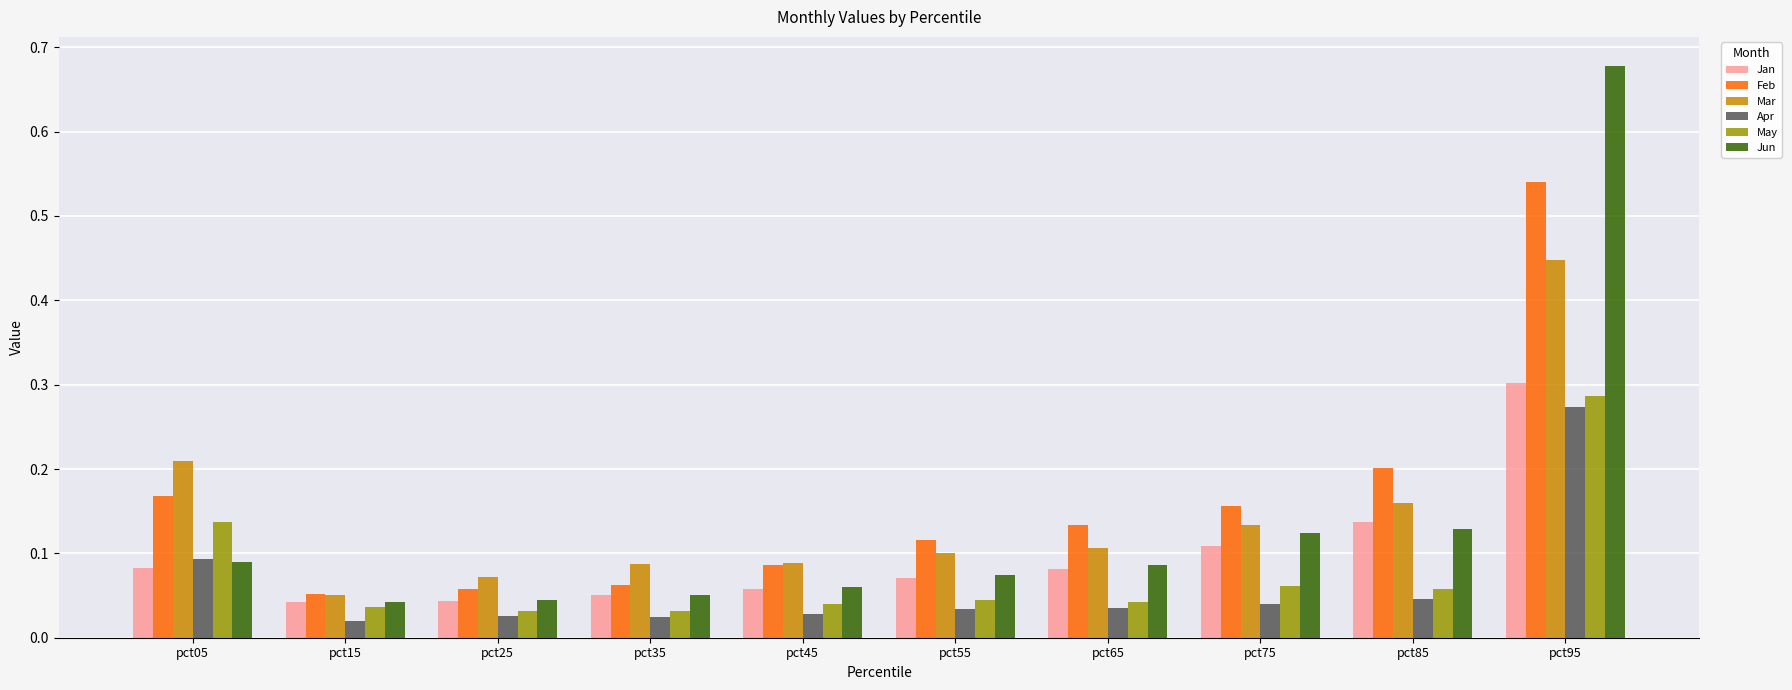

What are all the series names shown in the legend?

Jan, Feb, Mar, Apr, May, Jun